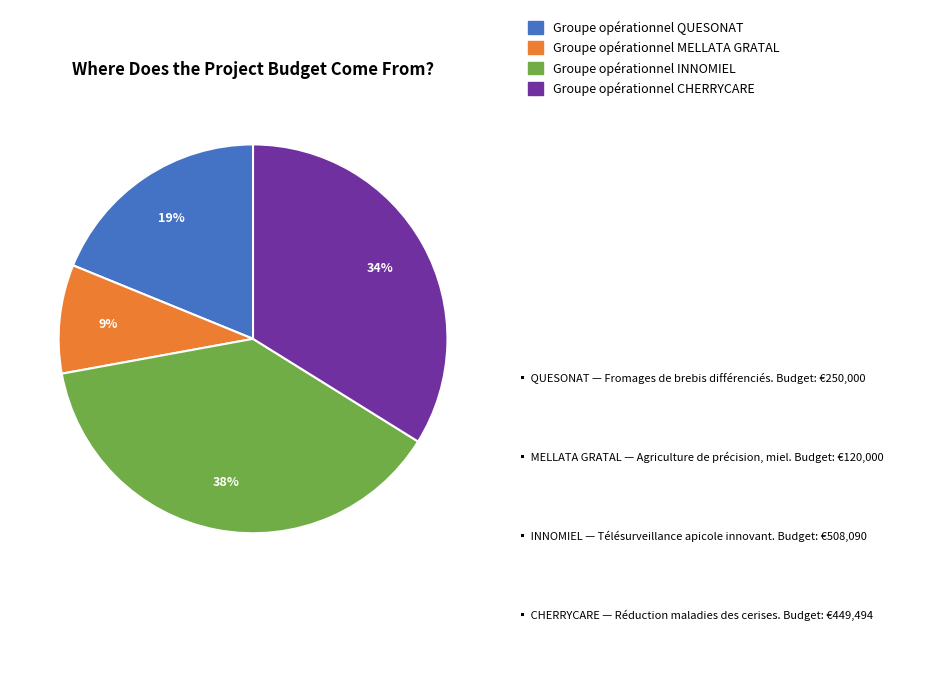

To the nearest percent, what is the average slice percentage?

25%